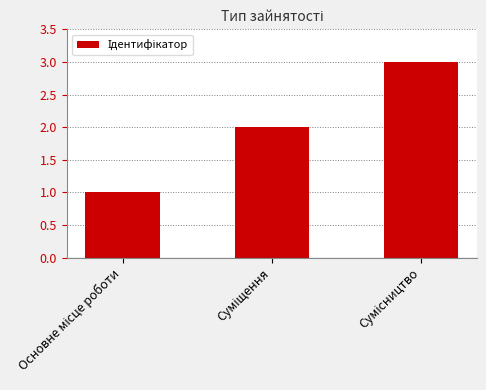

What is the maximum value shown in the chart?

3